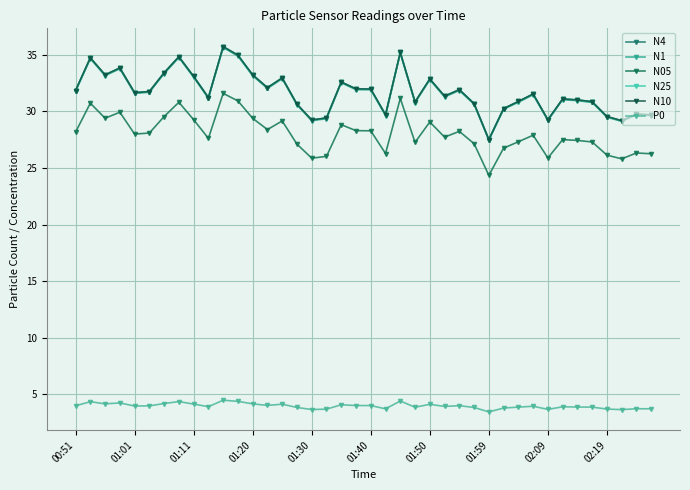

Does the chart have visible grid lines?

Yes